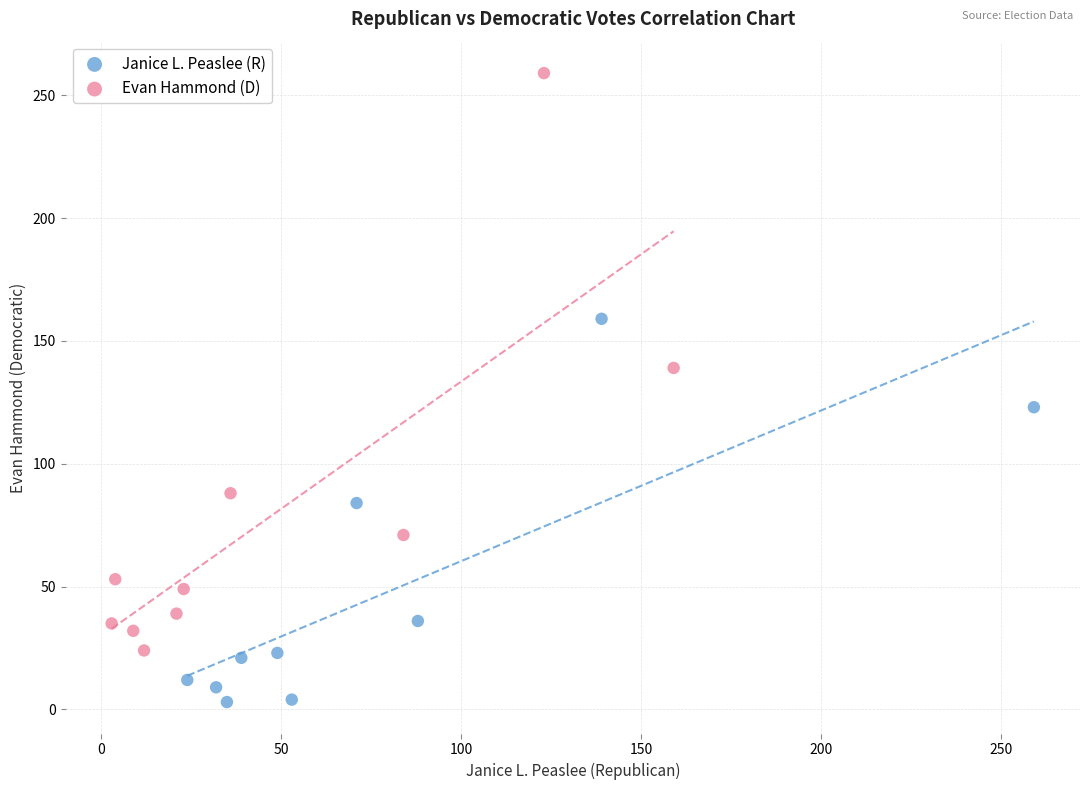

Which series reaches the maximum Y coordinate?

Evan Hammond (D)